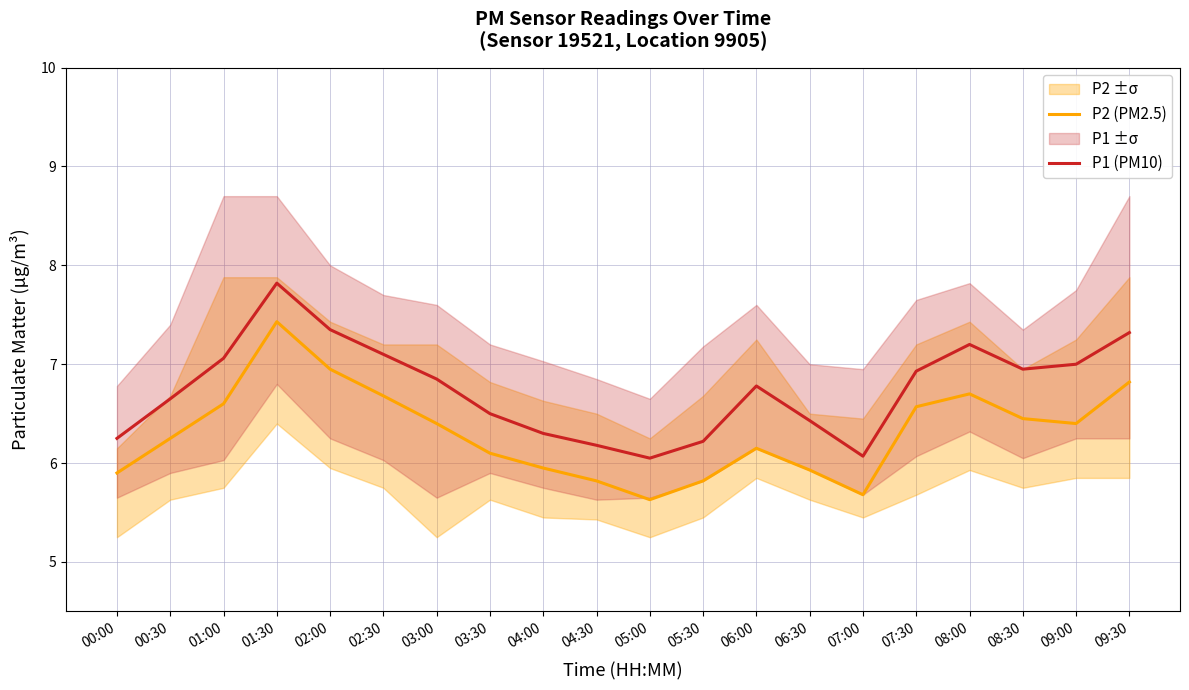

What is the value of the P1 (PM10) point at the 1st from the left?

6.2